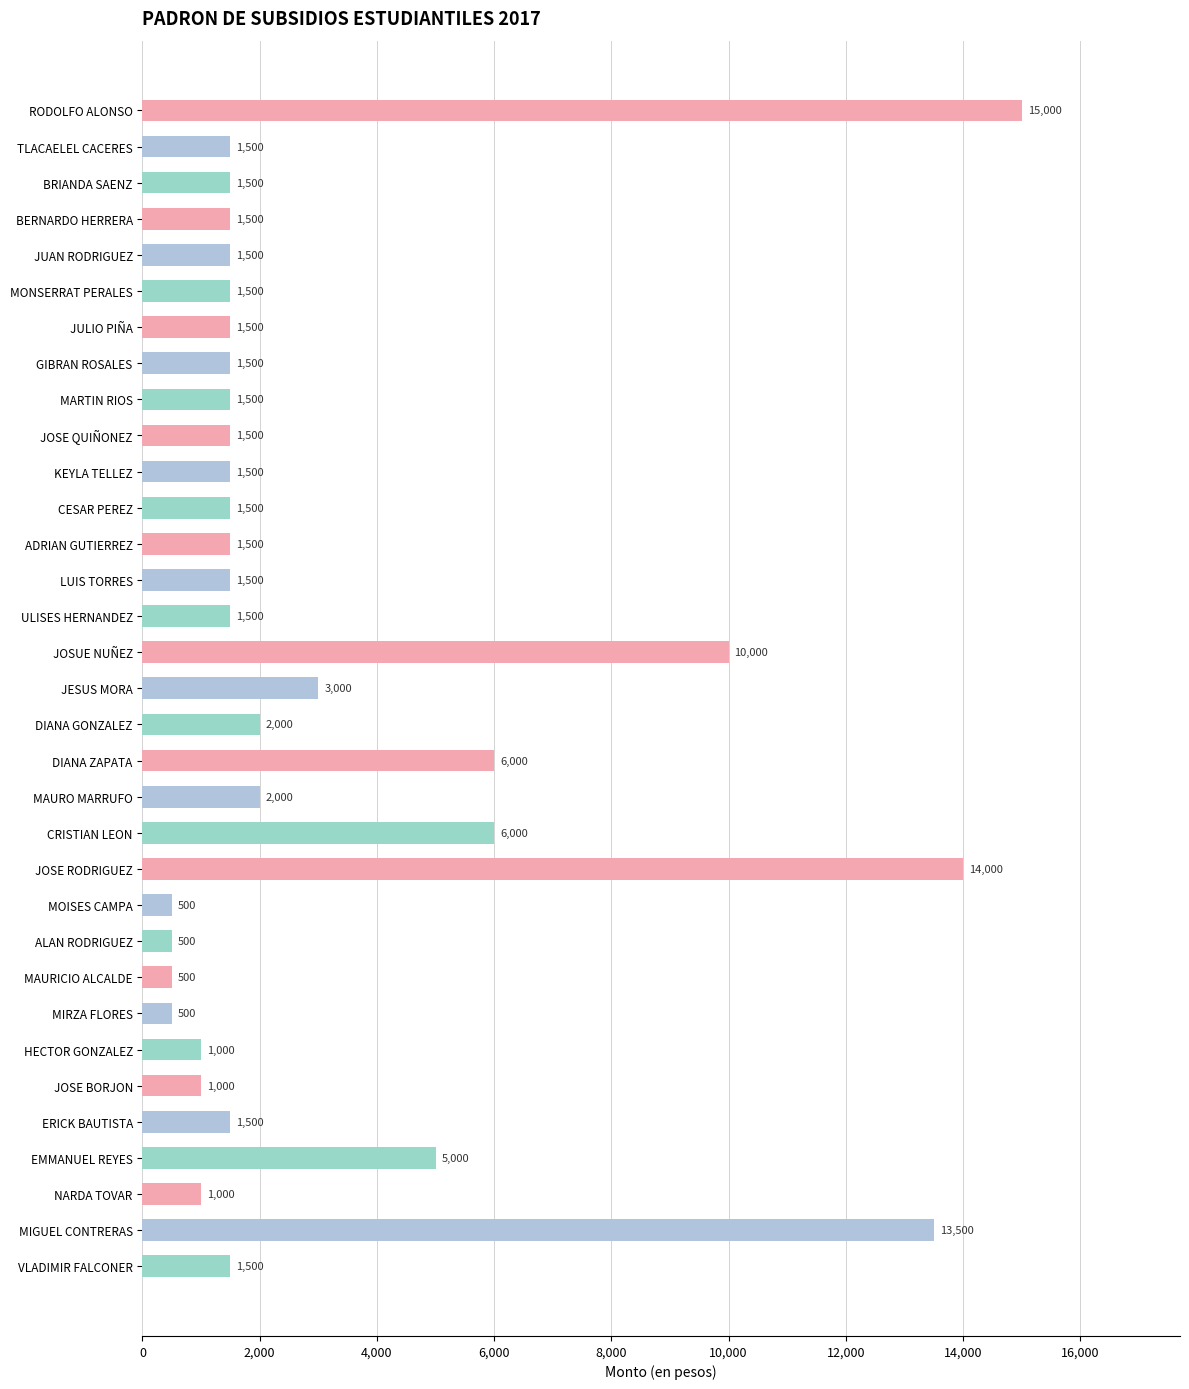

Approximately how many times larger is the value at BRIANDA SAENZ compared to ERICK BAUTISTA?

1.0